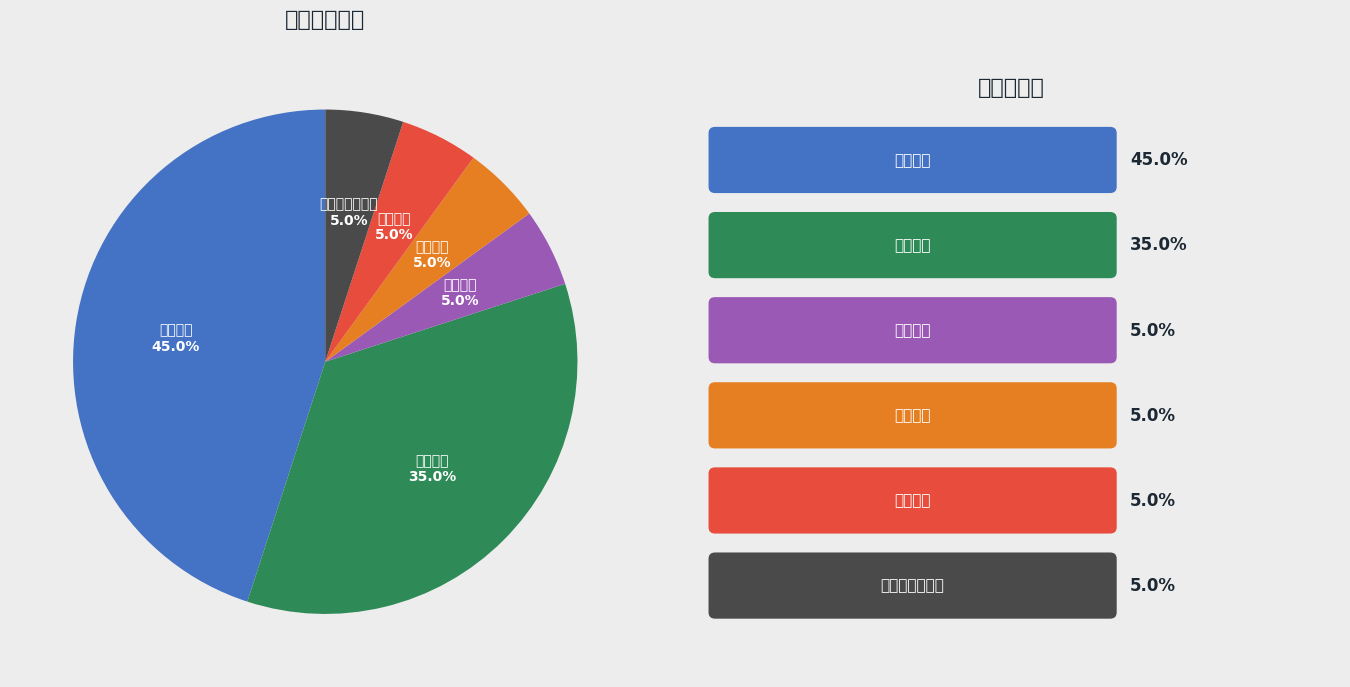

Do 小学道德与法治 and 小学英语 together represent more than half of the pie?

No